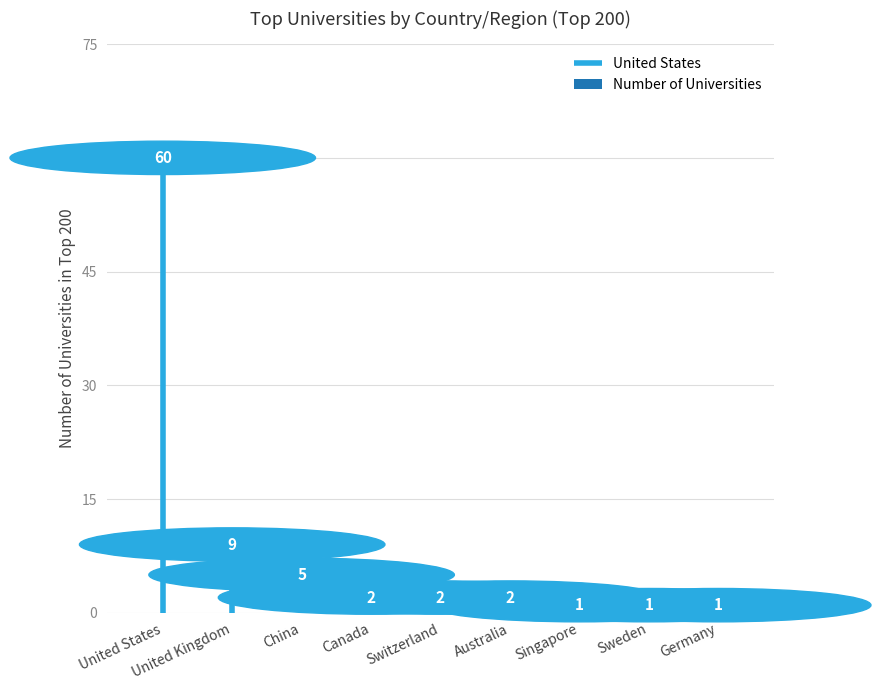

True or false: the data shows 40 at United States.

False